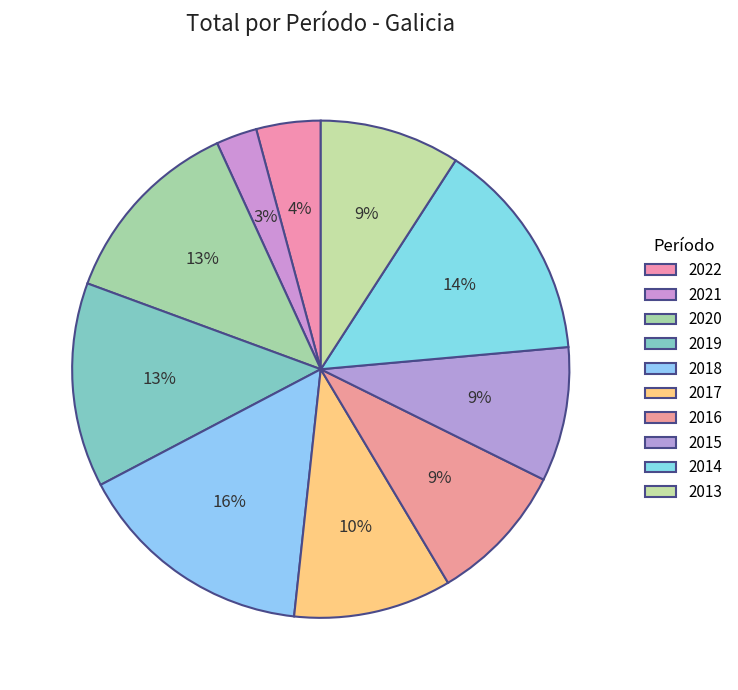

What portion of the pie excludes 2014?

85.6%